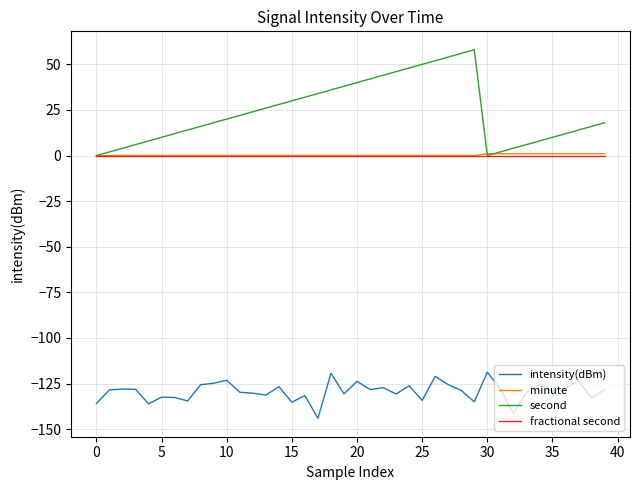

True or false: minute and intensity(dBm) intersect in this chart.

False